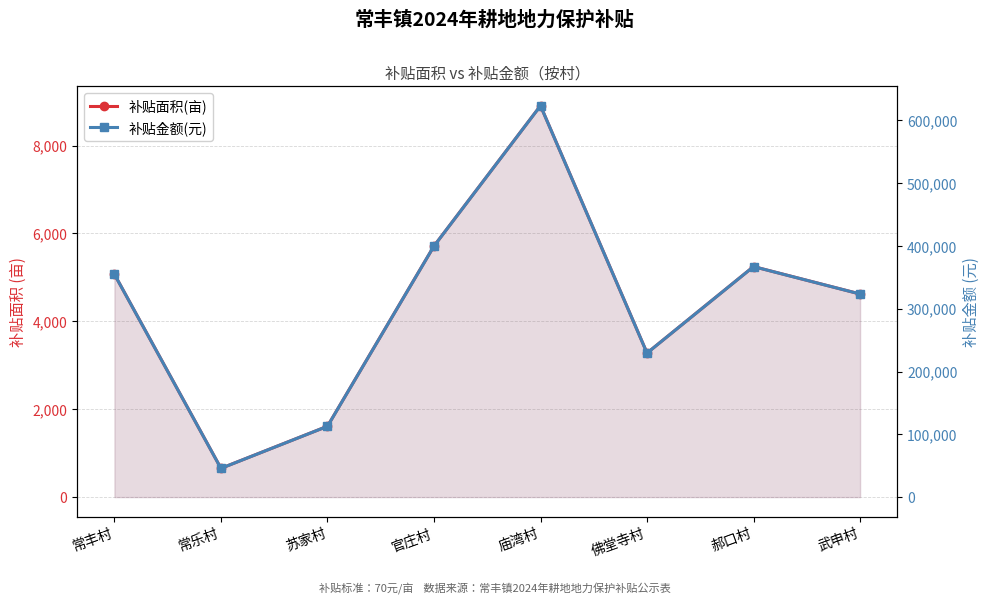

Which has a higher value, 郝口村 or 庙湾村?

庙湾村